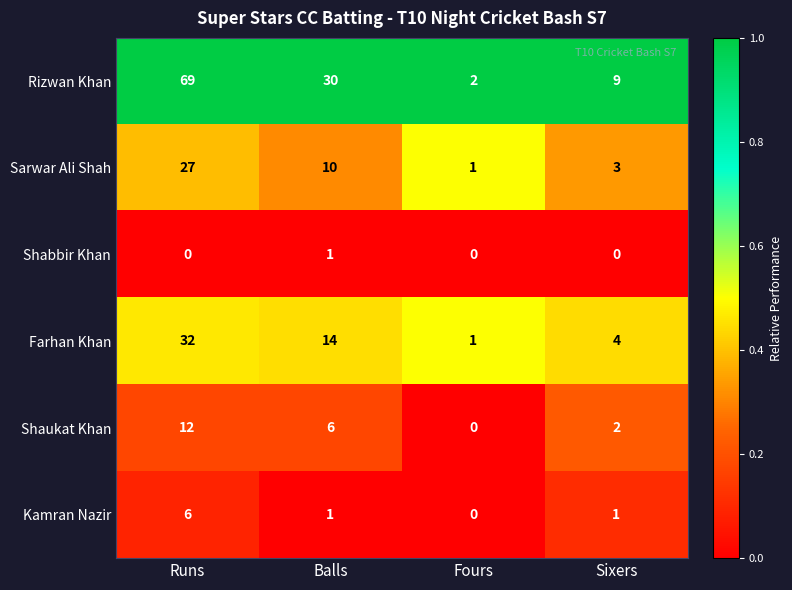

Rank the series by their maximum value, from highest to lowest.

Rizwan Khan, Farhan Khan, Sarwar Ali Shah, Shaukat Khan, Kamran Nazir, Shabbir Khan